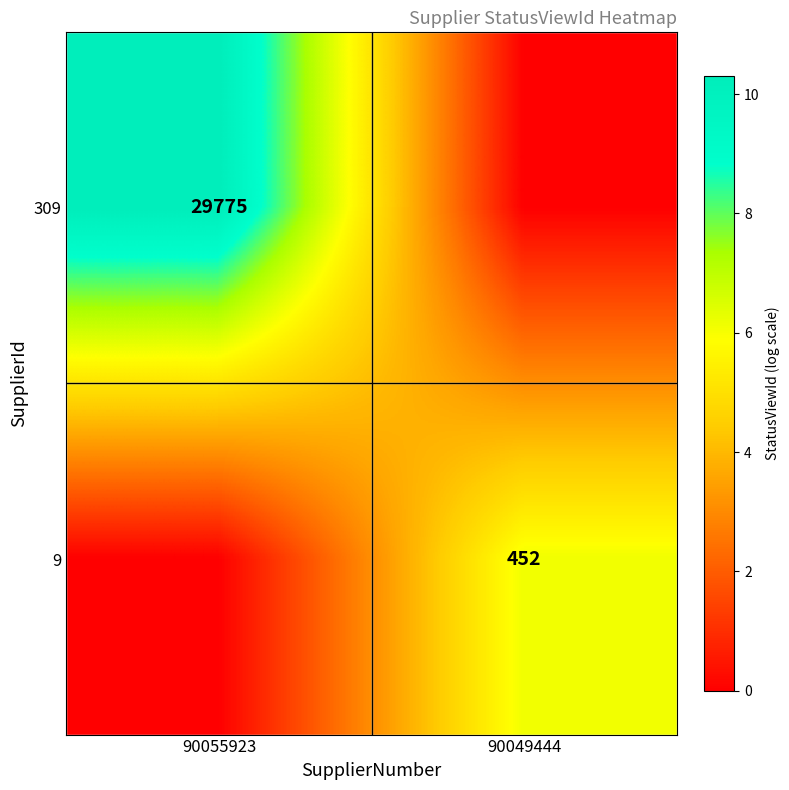

The value of 309 at 90055923 is 29775. True or false?

True